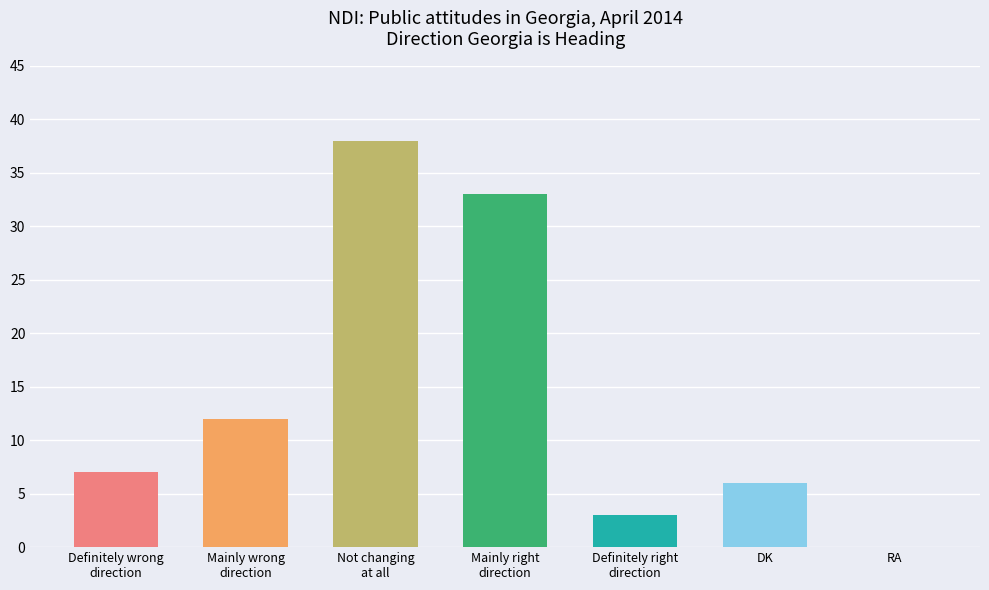

Reading left to right, extract all data points from this chart.

Definitely wrong
direction=7	Mainly wrong
direction=12	Not changing
at all=38	Mainly right
direction=33	Definitely right
direction=3	DK=6	RA=0